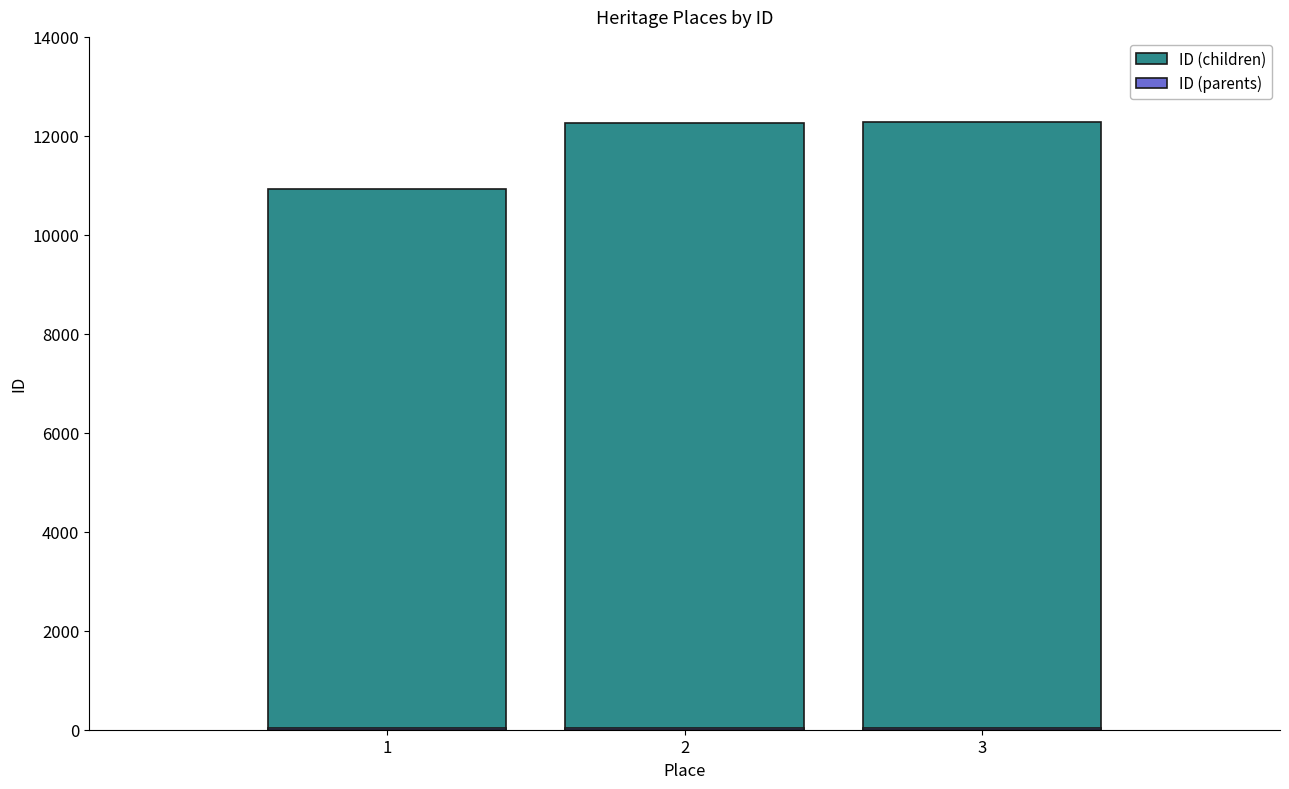

What are all the series names shown in the legend?

ID (children), ID (parents)